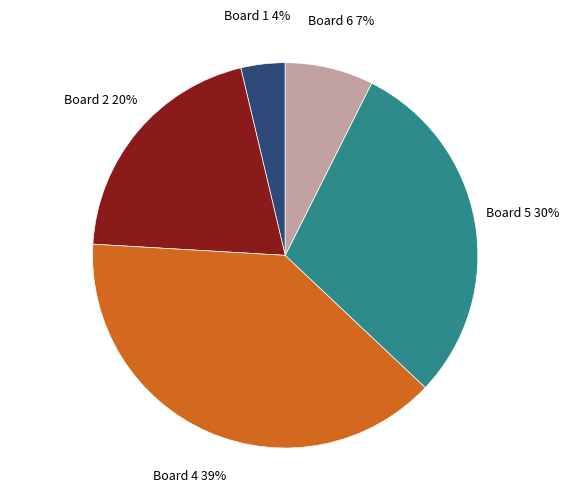

Does Board 1 represent more than half of the total?

No